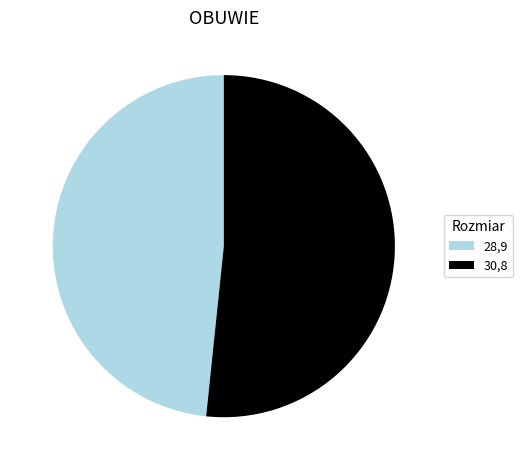

Is the sum of 30,8 and 28,9 greater than half?

Yes